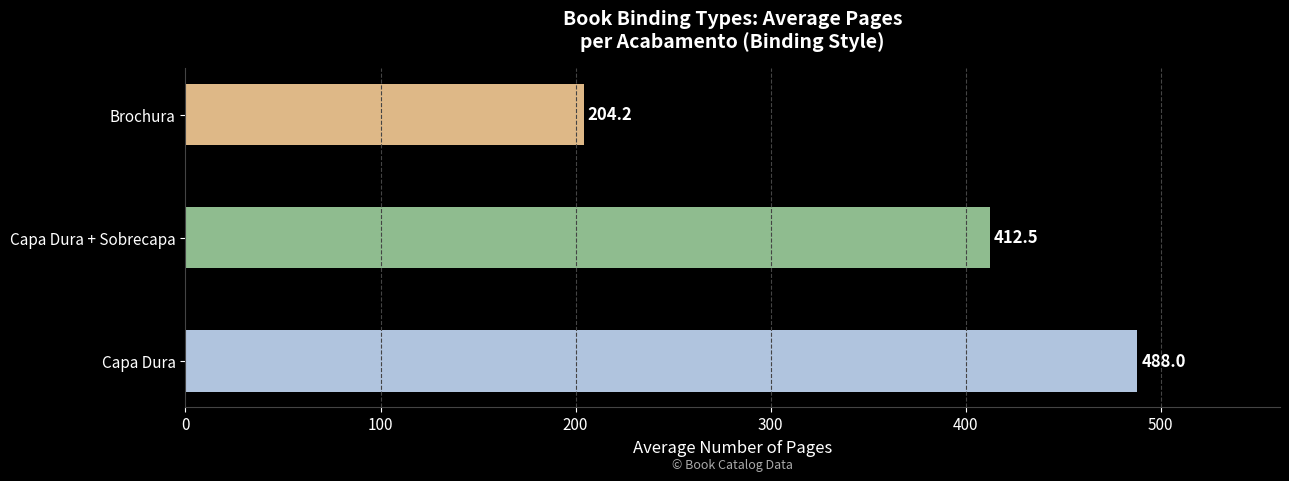

At which category does the chart reach its peak across all series?

Capa Dura